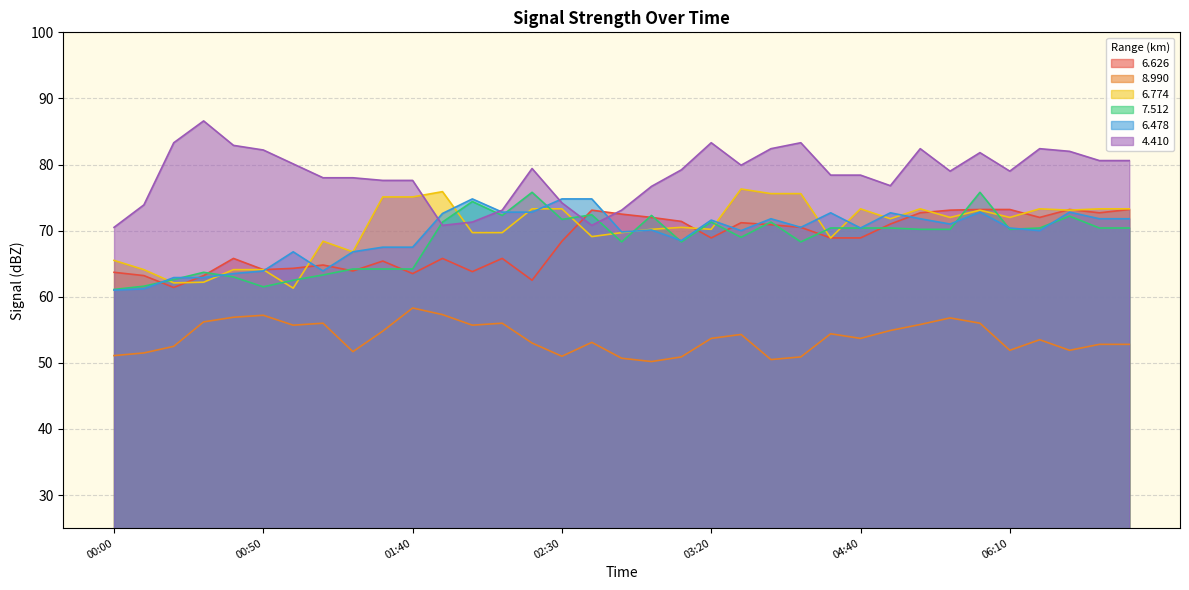

Is the value of   4.410 at 05:40 greater than the value of   6.626 at 03:10?

Yes